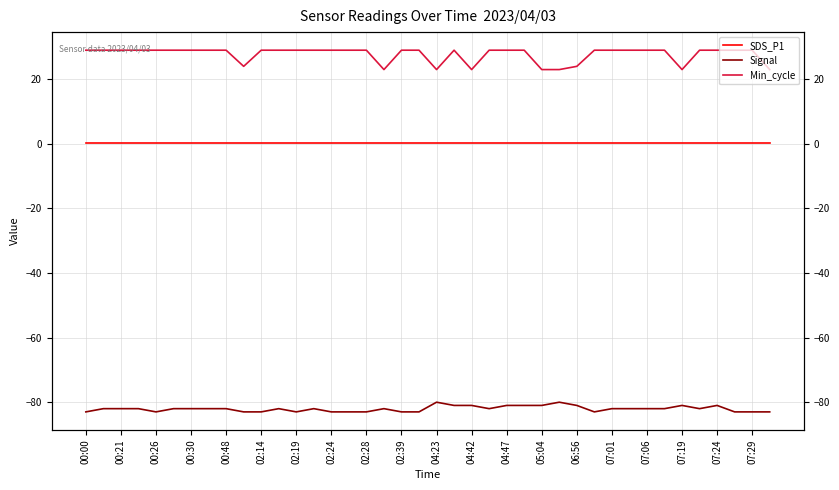

What is the smallest value displayed?

-83.0